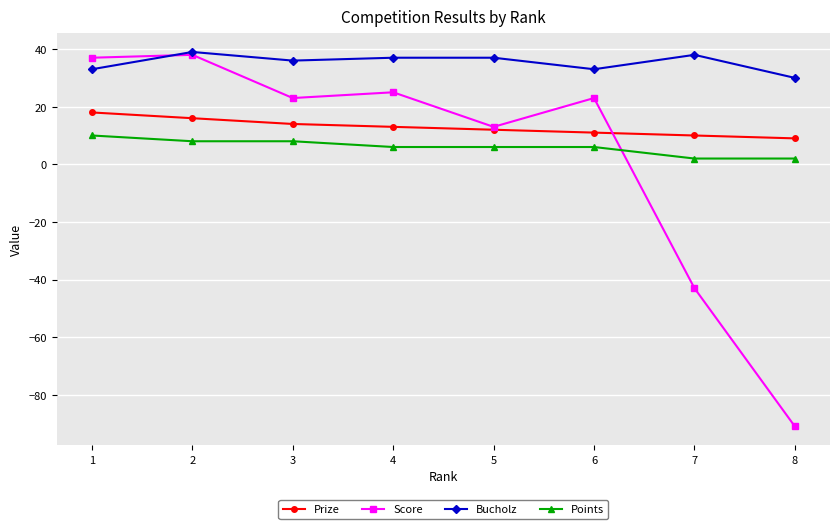

Reading left to right, transcribe all the data shown in this chart.

Prize: 18	16	14	13	12	11	10	9
Score: 37	38	23	25	13	23	-43	-91
Bucholz: 33	39	36	37	37	33	38	30
Points: 10	8	8	6	6	6	2	2